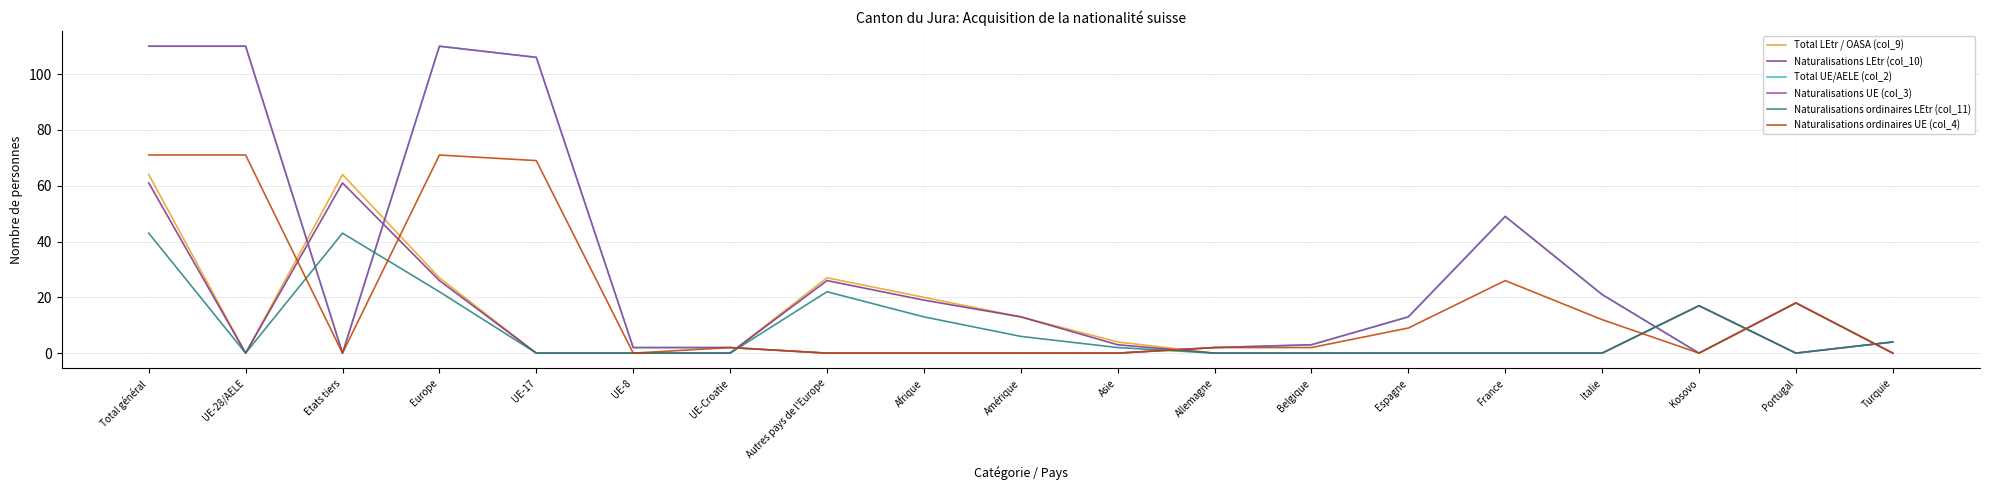

Reading left to right, list all the values displayed in this chart.

Total LEtr / OASA (col_9): 64	0	64	27	0	0	0	27	20	13	4	0	0	0	0	0	17	0	4
Naturalisations LEtr (col_10): 61	0	61	26	0	0	0	26	19	13	3	0	0	0	0	0	17	0	4
Total UE/AELE (col_2): 110	110	0	110	106	2	2	0	0	0	0	2	3	13	49	21	0	18	0
Naturalisations UE (col_3): 110	110	0	110	106	2	2	0	0	0	0	2	3	13	49	21	0	18	0
Naturalisations ordinaires LEtr (col_11): 43	0	43	22	0	0	0	22	13	6	2	0	0	0	0	0	17	0	4
Naturalisations ordinaires UE (col_4): 71	71	0	71	69	0	2	0	0	0	0	2	2	9	26	12	0	18	0